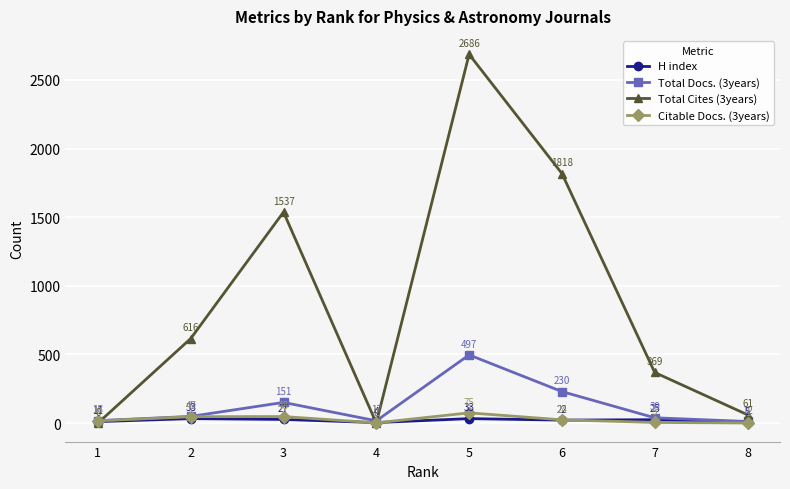

True or false: H index has more than 1 interior local peaks.

True